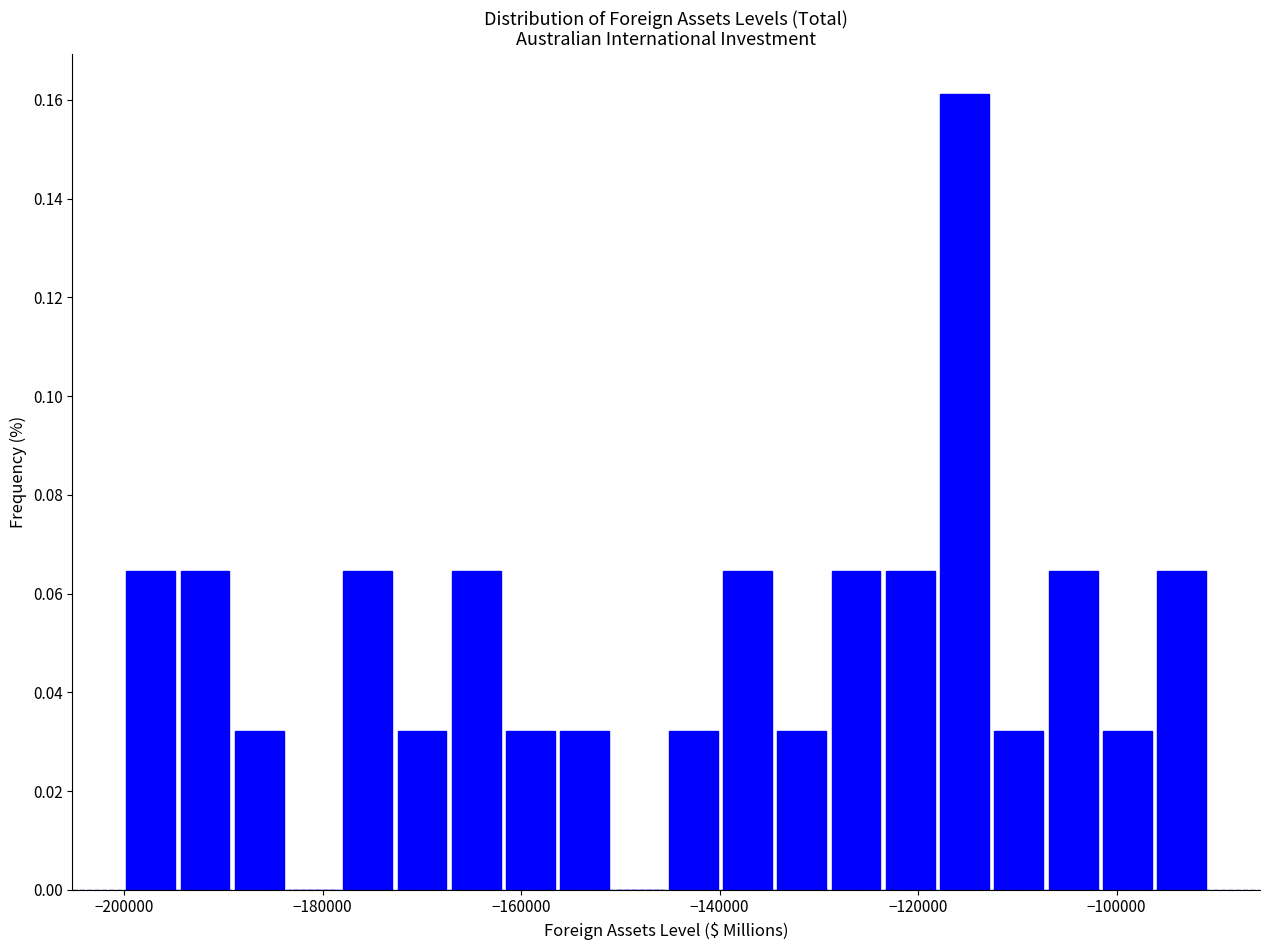

Around what value on the x-axis is the tallest bar? Give the approximate position of its centre, as read against the axis.

-116000